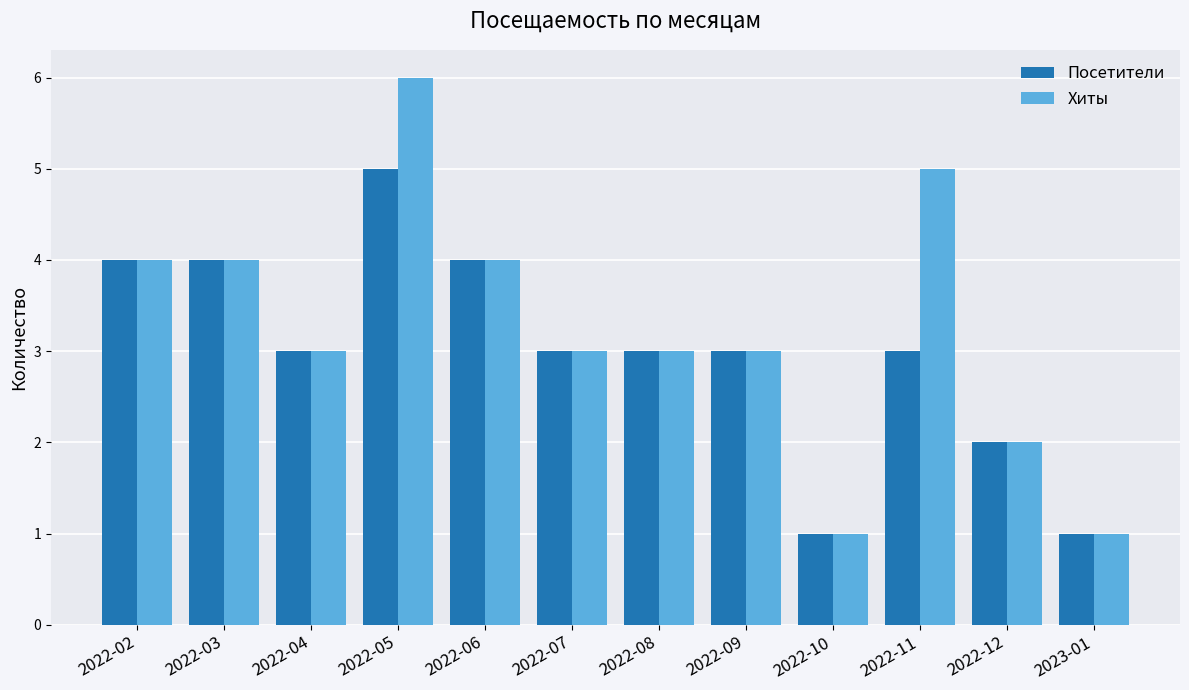

What is the greatest value displayed?

6